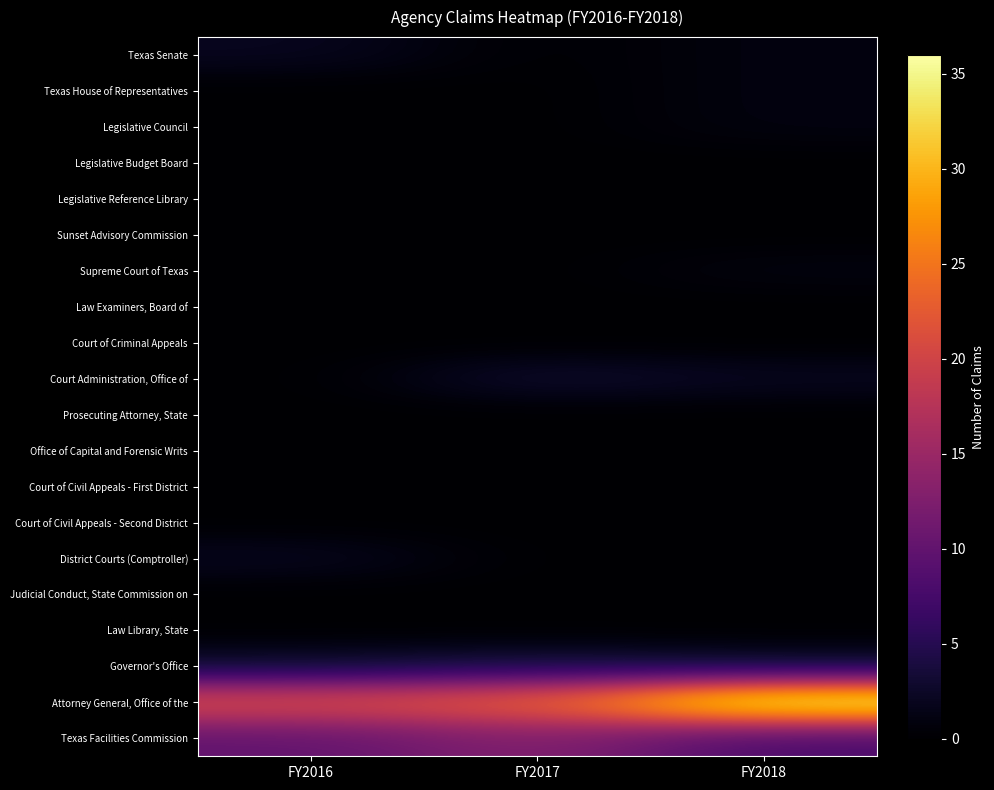

At FY2018, list the series in order from largest to smallest.

Attorney General, Office of the, Texas Facilities Commission, Governor's Office, Court Administration, Office of, Texas Senate, Texas House of Representatives, Legislative Council, Supreme Court of Texas, Legislative Budget Board, Legislative Reference Library, Sunset Advisory Commission, Law Examiners, Board of, Court of Criminal Appeals, Prosecuting Attorney, State, Office of Capital and Forensic Writs, Court of Civil Appeals - First District, Court of Civil Appeals - Second District, District Courts (Comptroller), Judicial Conduct, State Commission on, Law Library, State